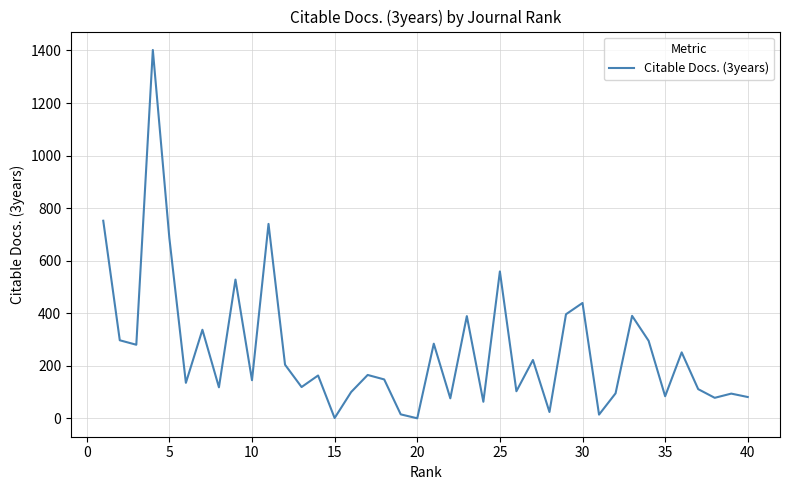

How many values are below 163?

20